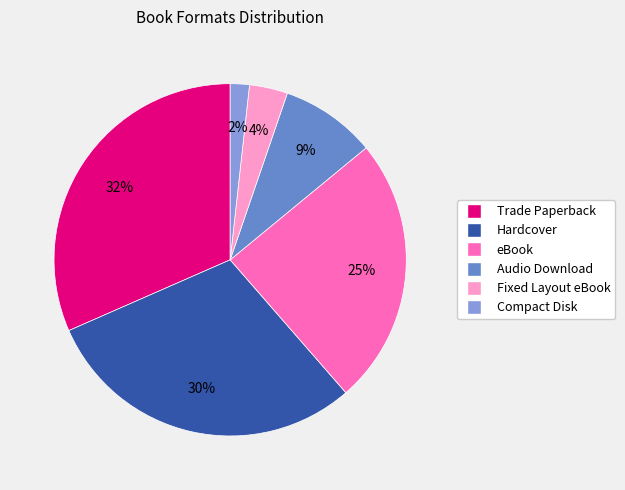

How many slices are in this pie chart?

6